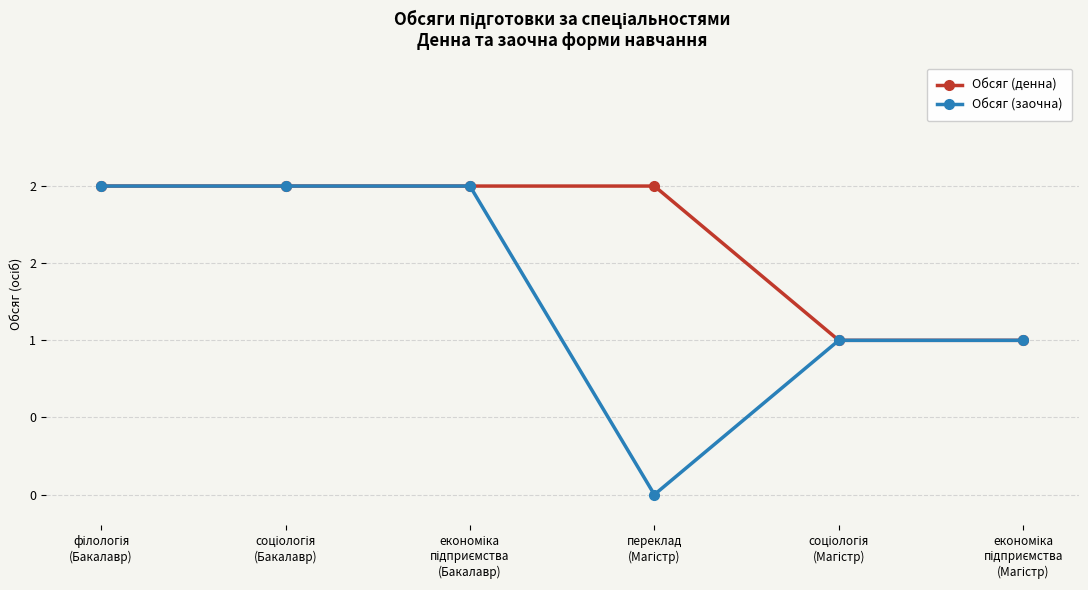

What is the maximum value for Обсяг (денна)?

2